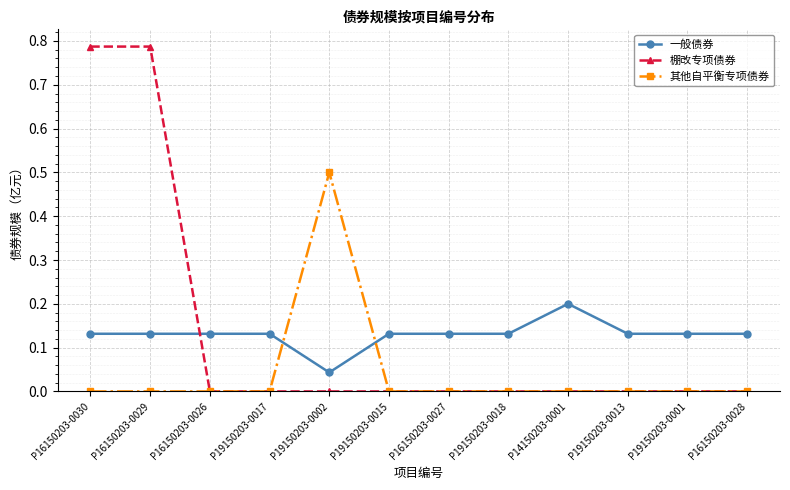

Which series changed the most between P16150203-0030 and P16150203-0028?

棚改专项债券